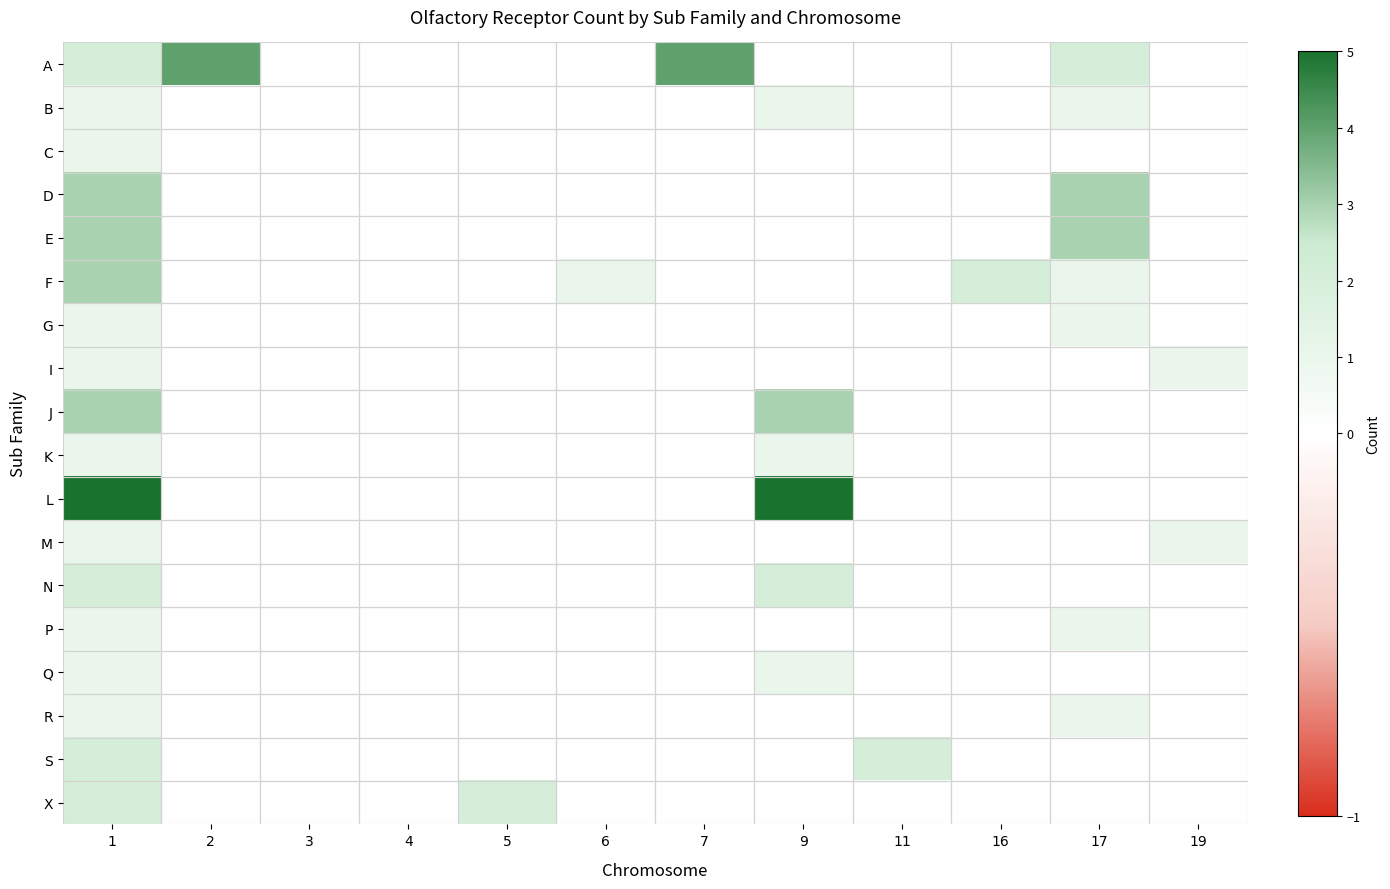

Which series changed the most between 4 and 7?

A